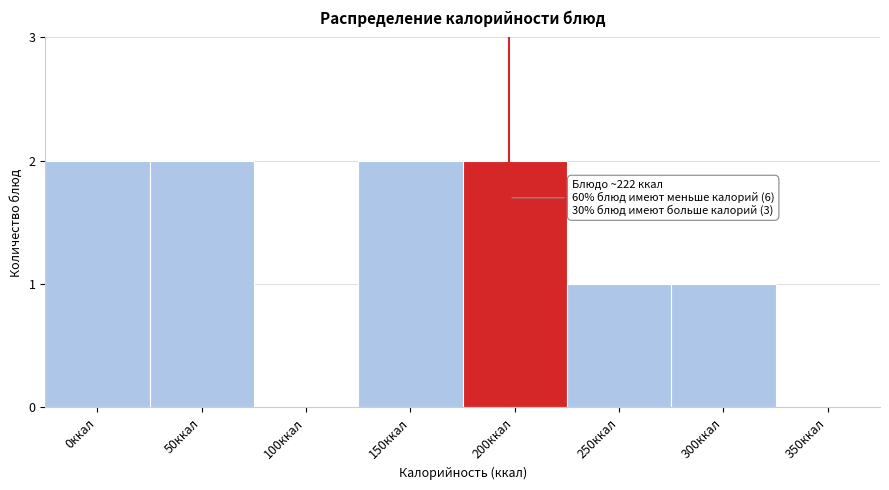

Reading right to left, what are all the values shown in this chart?

350ккал=0	300ккал=1	250ккал=1	200ккал=2	150ккал=2	100ккал=0	50ккал=2	0ккал=2